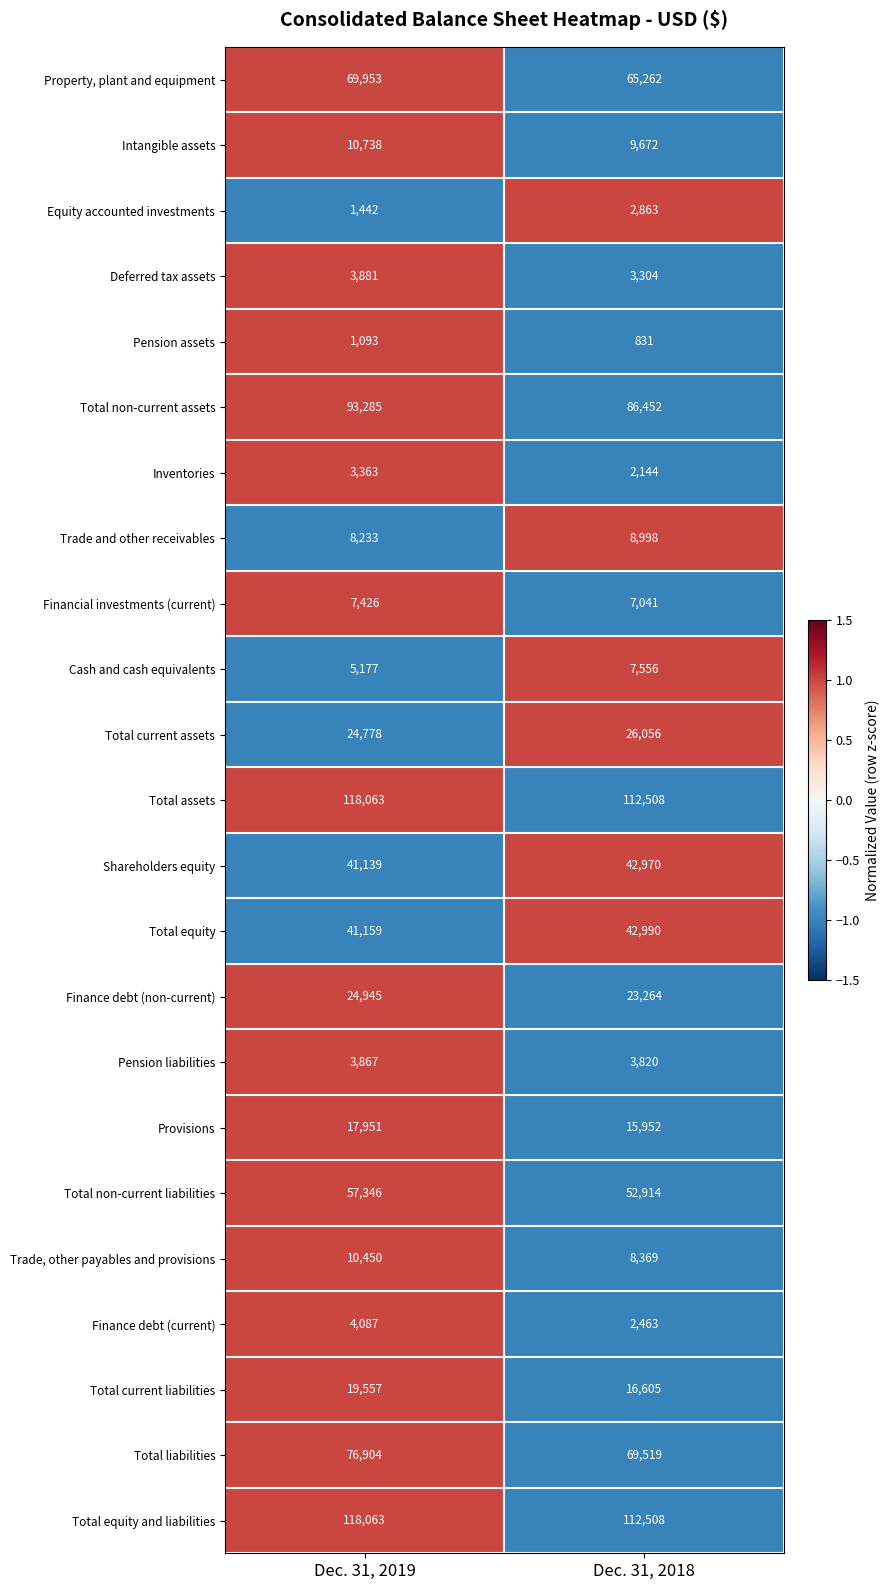

At which category is the sum across all series the highest?

Dec. 31, 2019